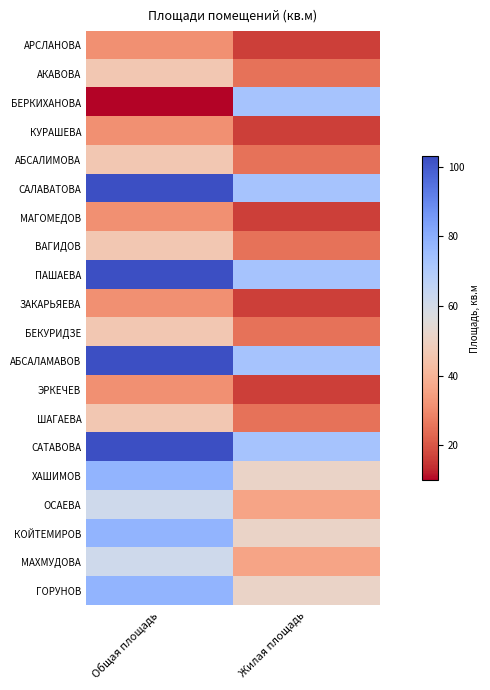

List the series in order of their peak value, highest first.

САЛАВАТОВА, ПАШАЕВА, АБСАЛАМАВОВ, САТАВОВА, ХАШИМОВ, КОЙТЕМИРОВ, ГОРУНОВ, БЕРКИХАНОВА, ОСАЕВА, МАХМУДОВА, АКАВОВА, АБСАЛИМОВА, ВАГИДОВ, БЕКУРИДЗЕ, ШАГАЕВА, АРСЛАНОВА, КУРАШЕВА, МАГОМЕДОВ, ЗАКАРЬЯЕВА, ЭРКЕЧЕВ